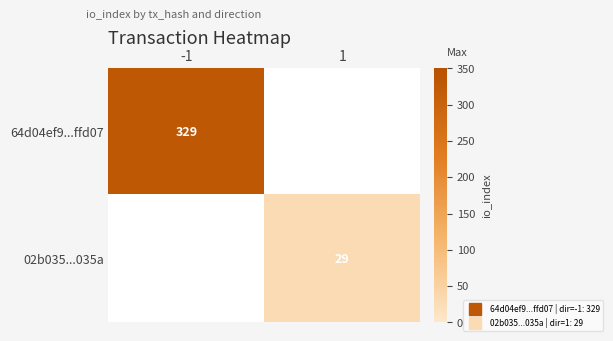

How many distinct data groups are displayed?

2